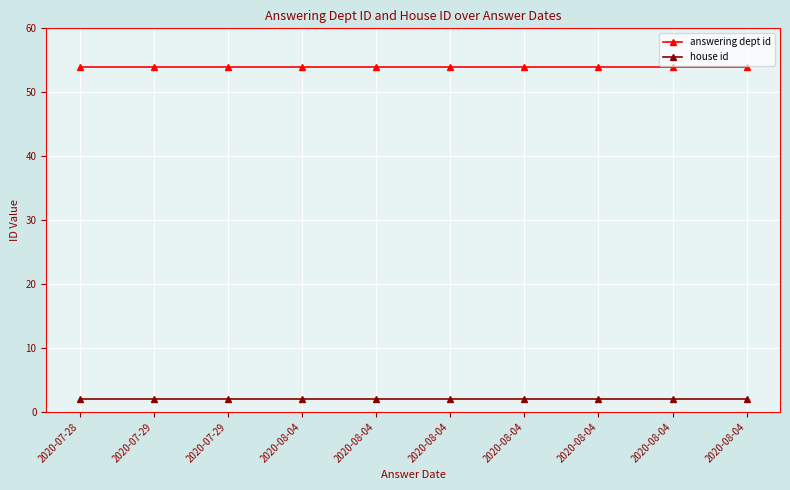

What is the label of the 5th point from the left?

2020-08-04